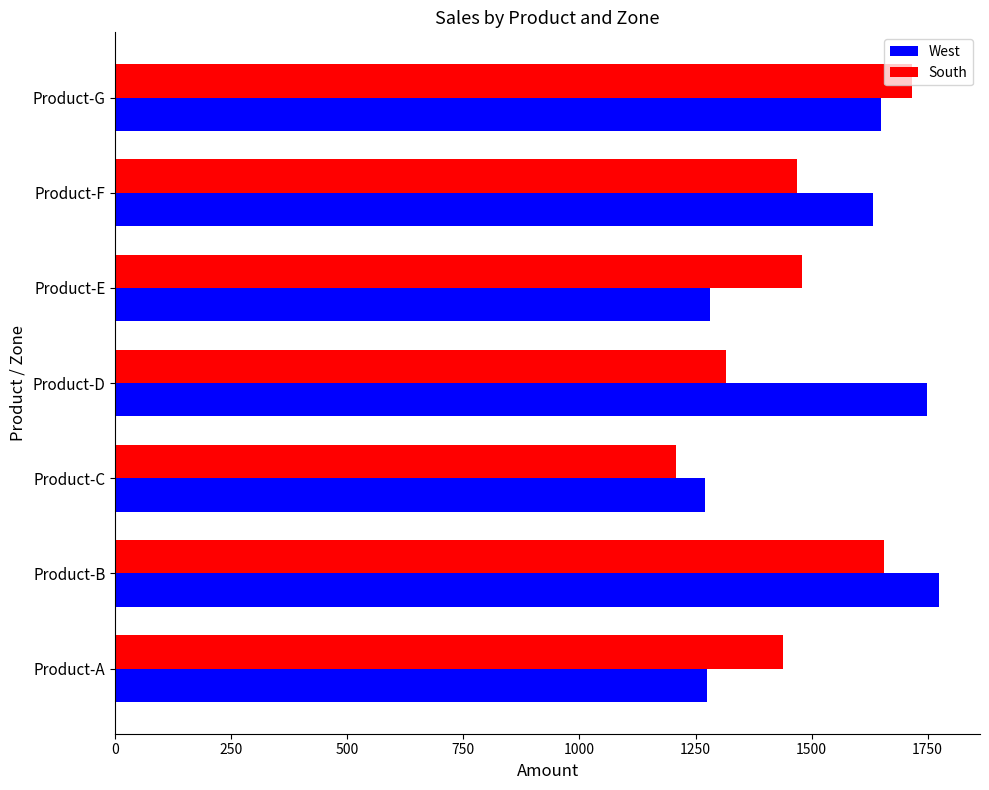

The value of West at Product-A is 1275. True or false?

True